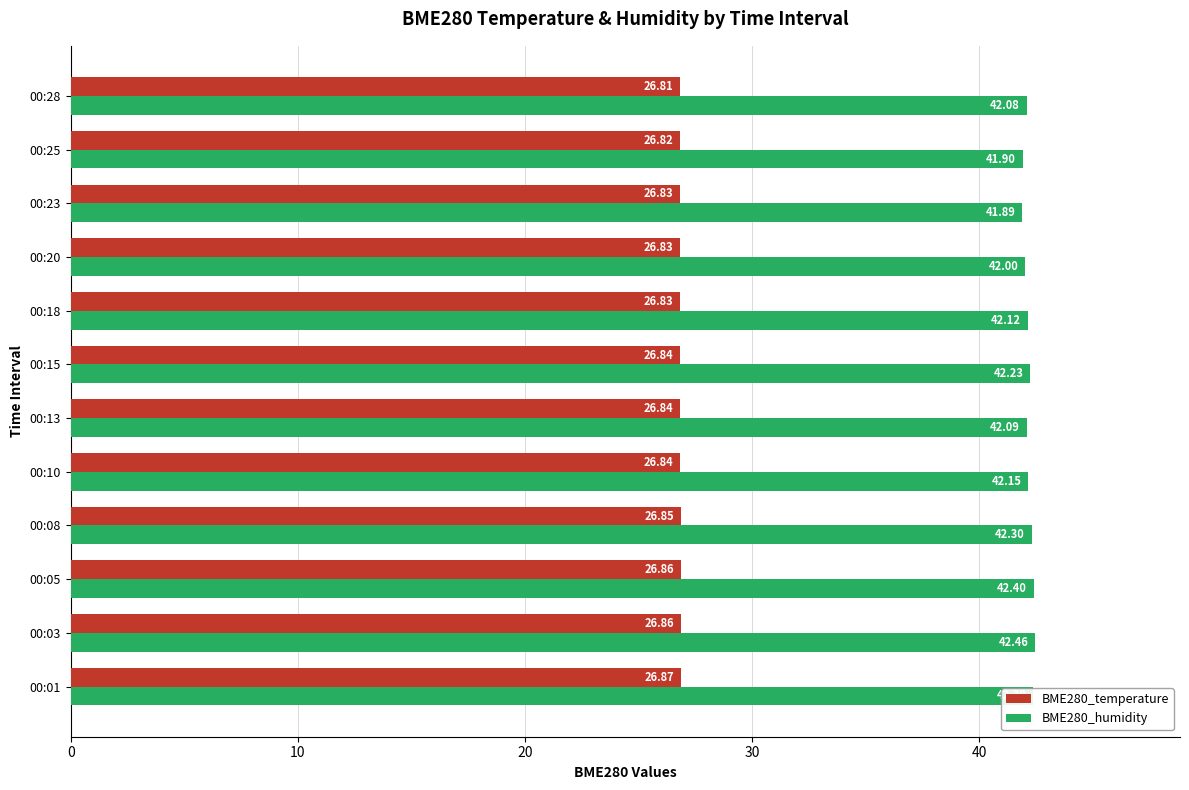

At which category is the sum across all series the highest?

00:03